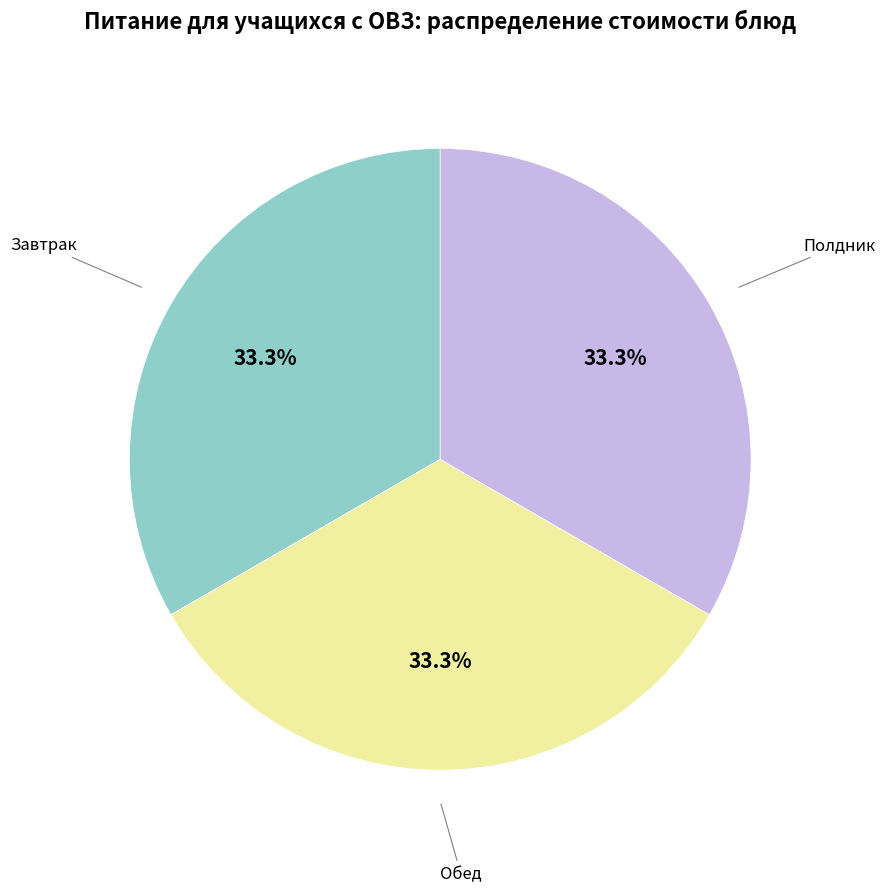

Is there any slice that represents more than half of the pie?

No